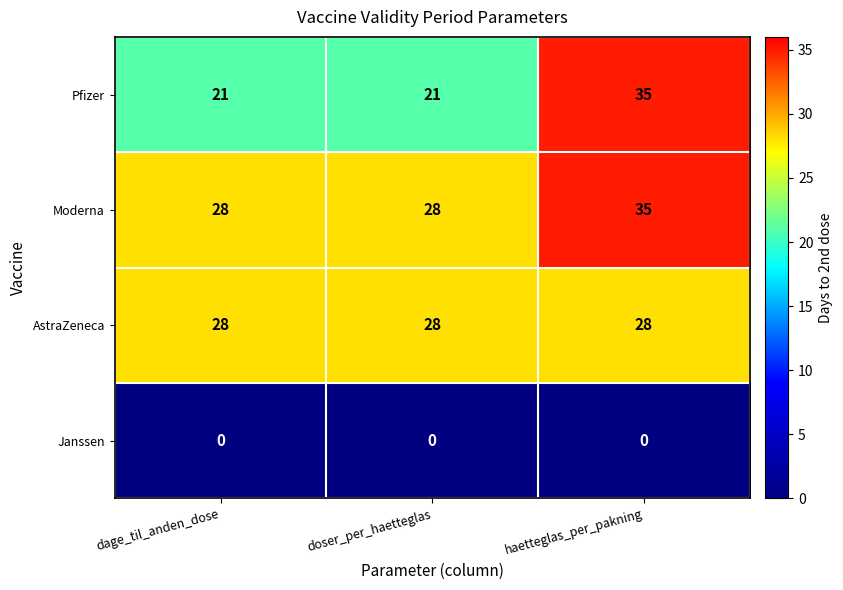

True or false: Pfizer has a value of 35 at haetteglas_per_pakning.

True